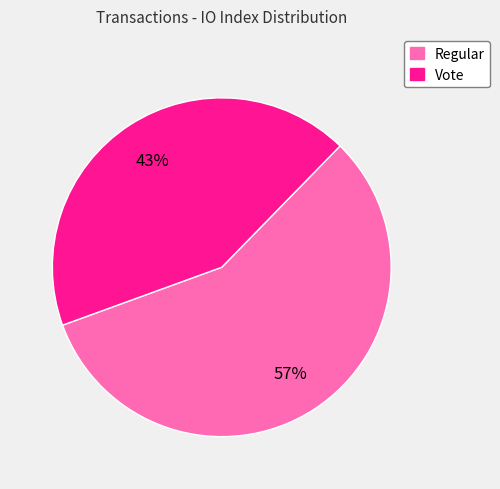

True or false: Vote accounts for 32% of the total.

False